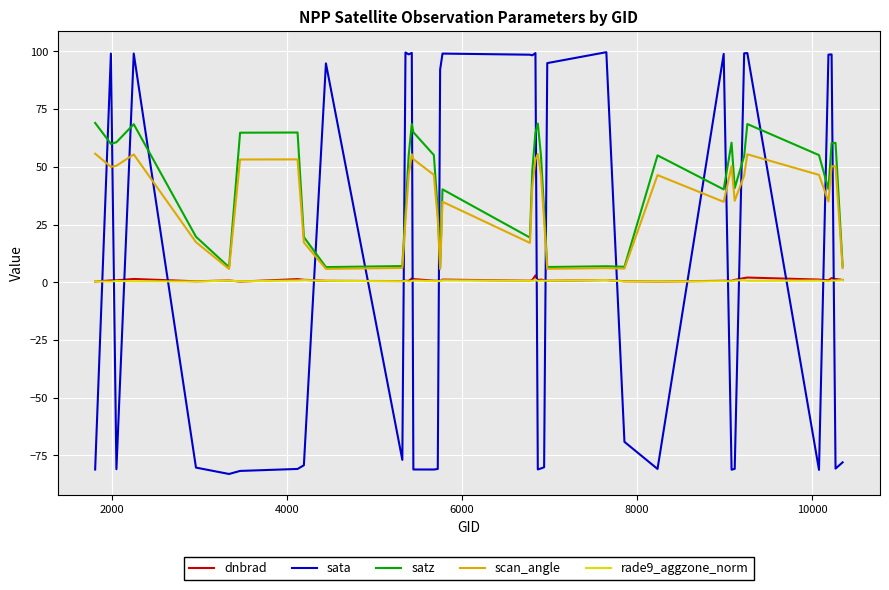

What is the maximum value shown in the chart?

99.7